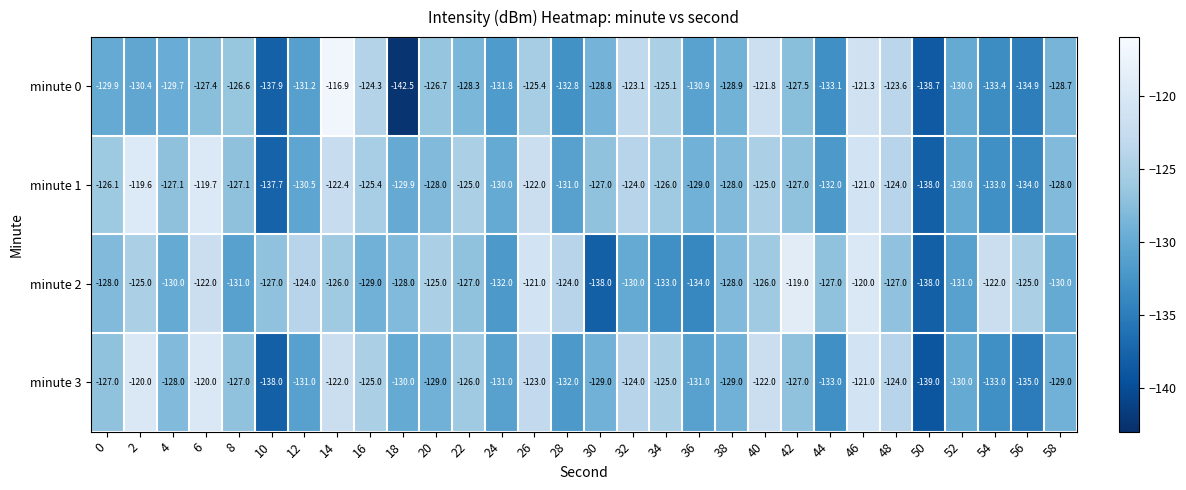

What value does the minute 0 series have at 52?

-130.0